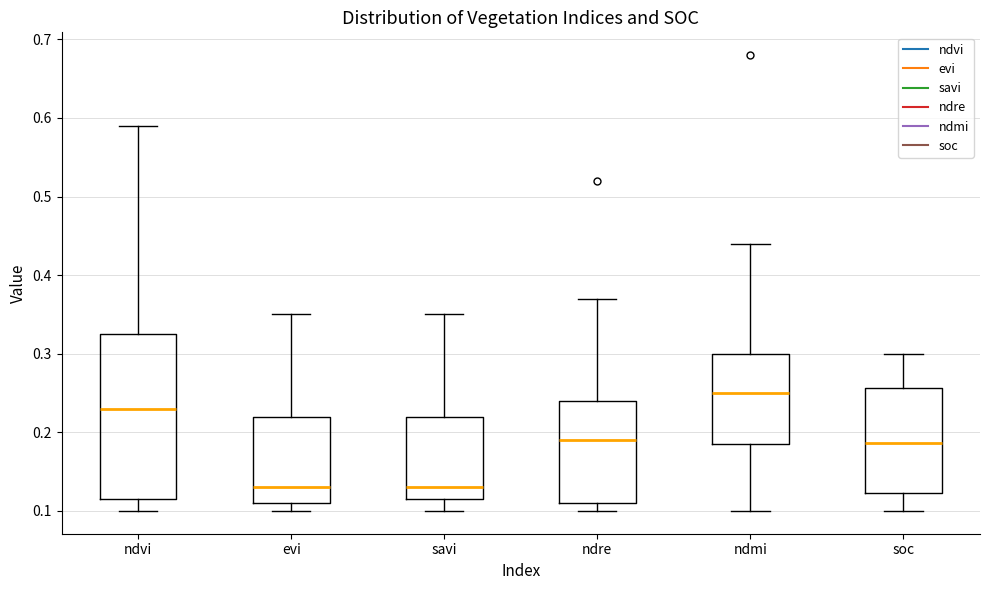

Where does the upper whisker of the box for ndmi end on the y-axis? The values are not printed on the chart, so give them approximately, as read against the axis.

0.44